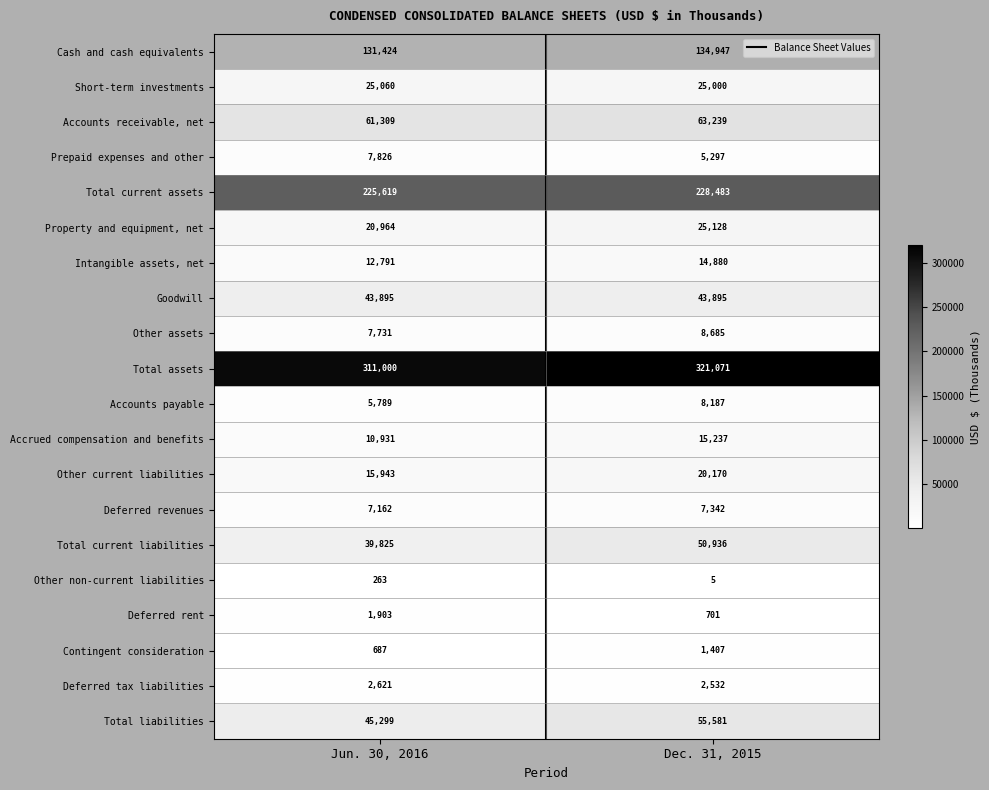

What is the approximate value of Accounts payable at Jun. 30, 2016, to the nearest 50?

5800